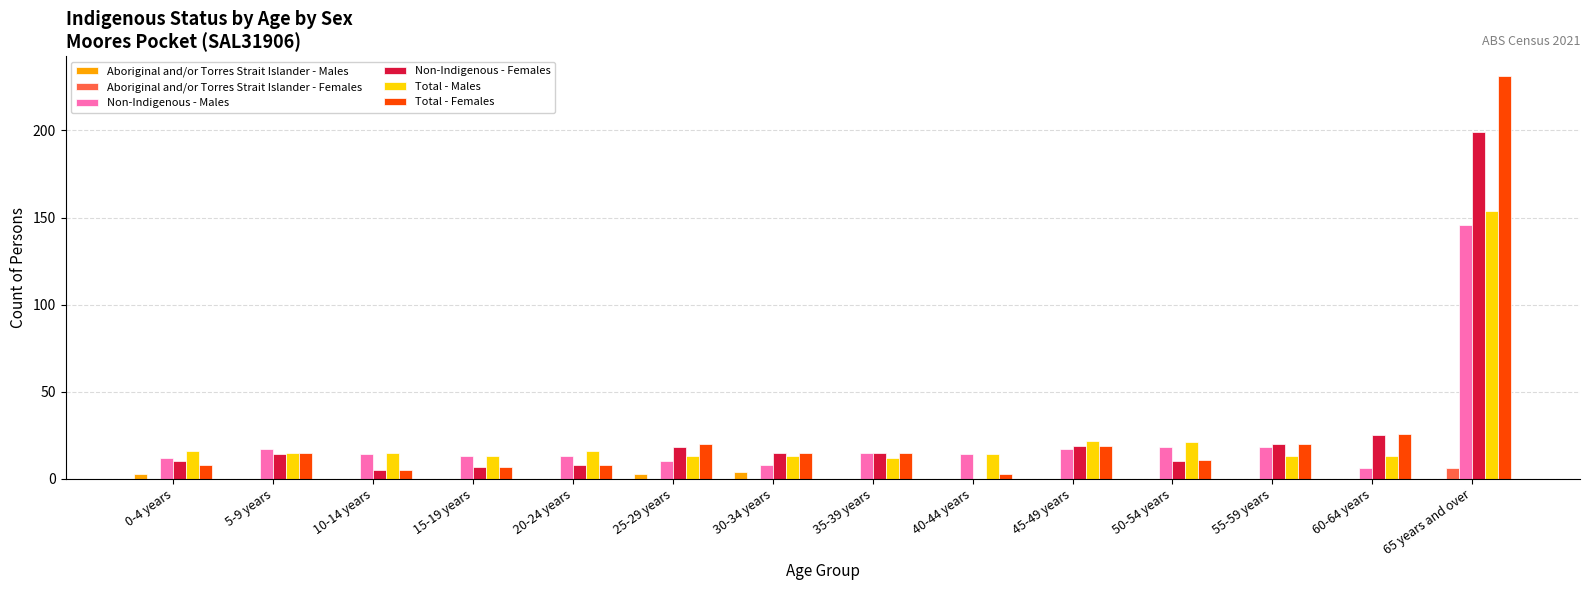

At which label does Total - Males first exceed 15?

0-4 years